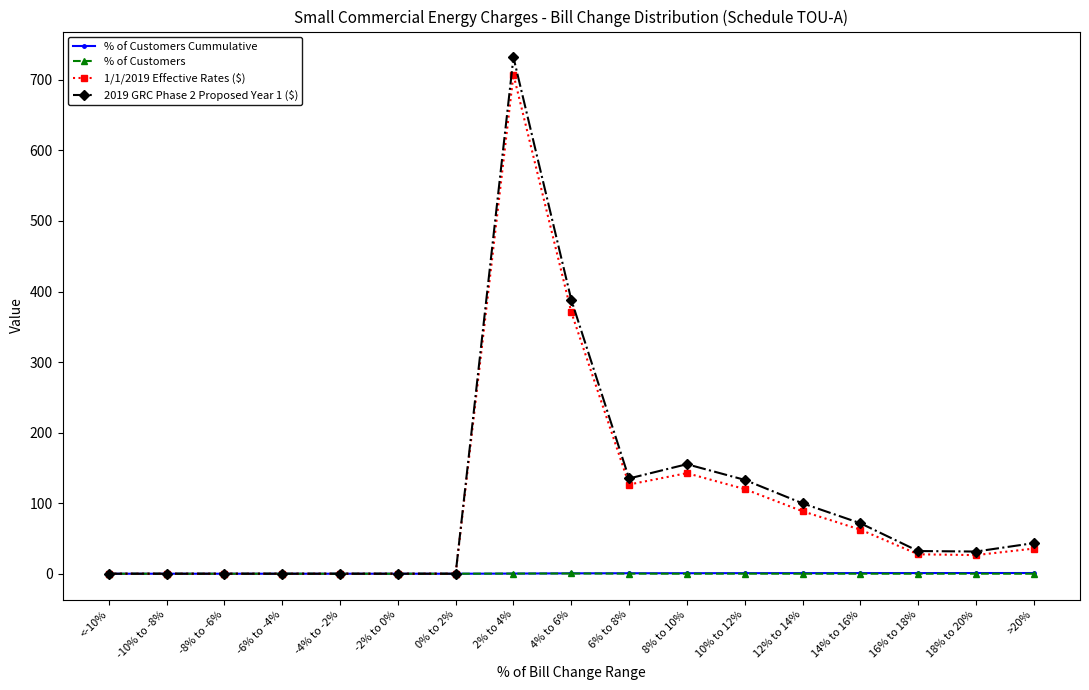

At which category does the chart reach its peak across all series?

2% to 4%